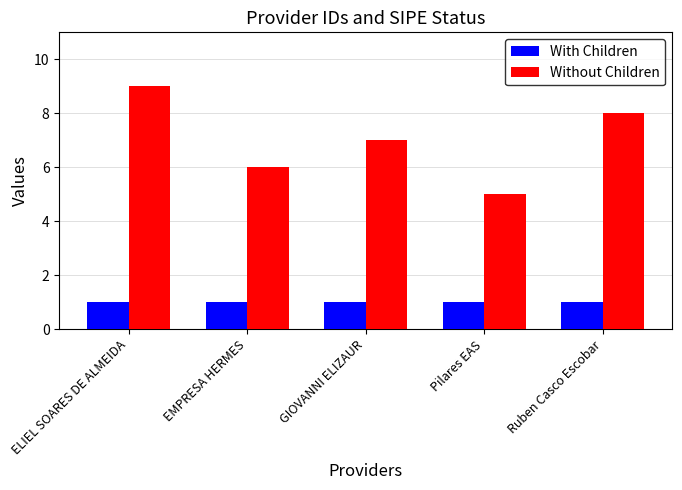

What is the value of the Without Children bar at the 4th from the left?

5